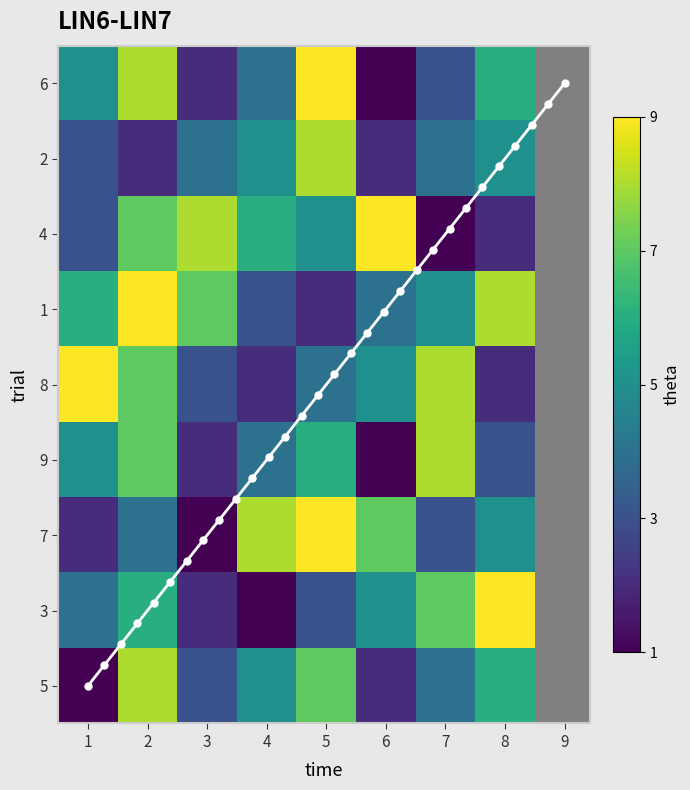

What is the average value of the 1 series?

6